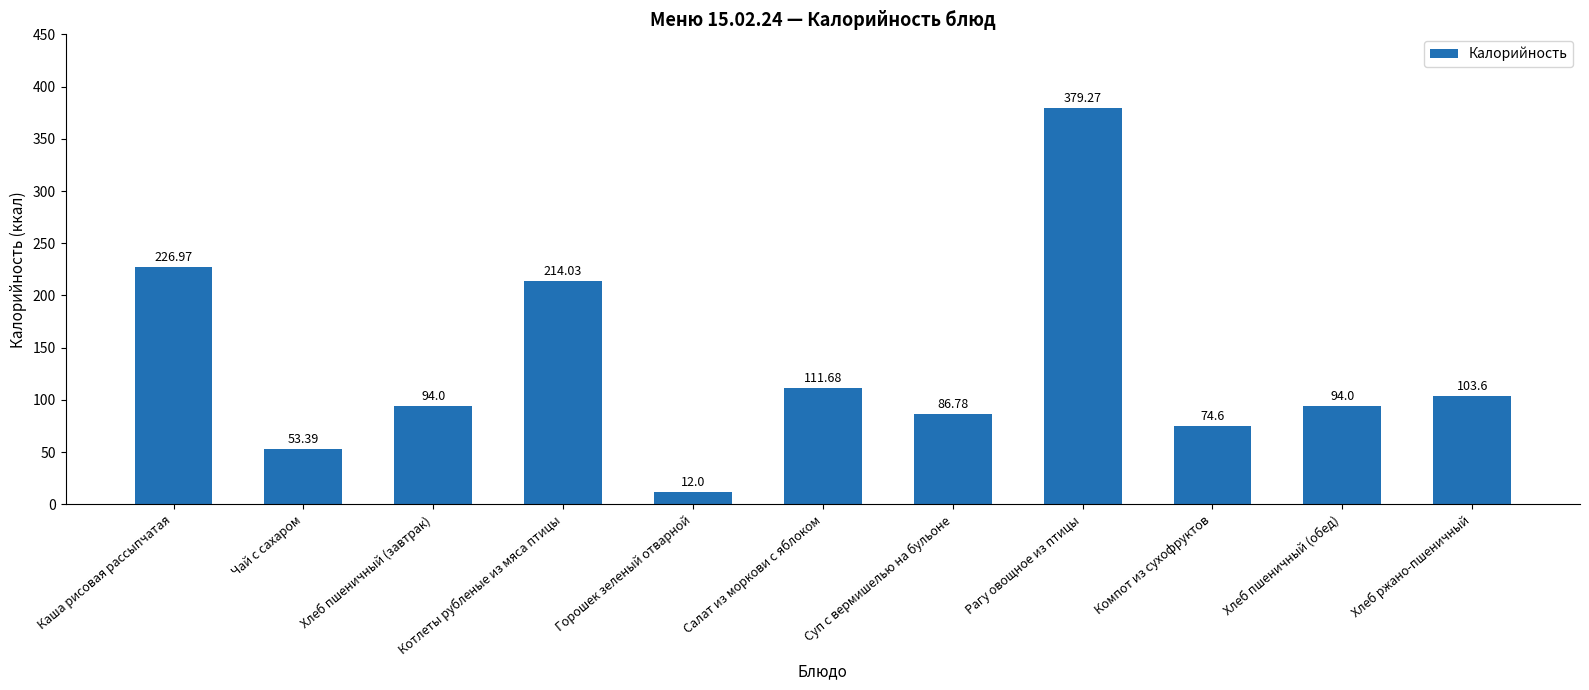

Which has a higher value, Хлеб пшеничный (завтрак) or Хлеб ржано-пшеничный?

Хлеб ржано-пшеничный